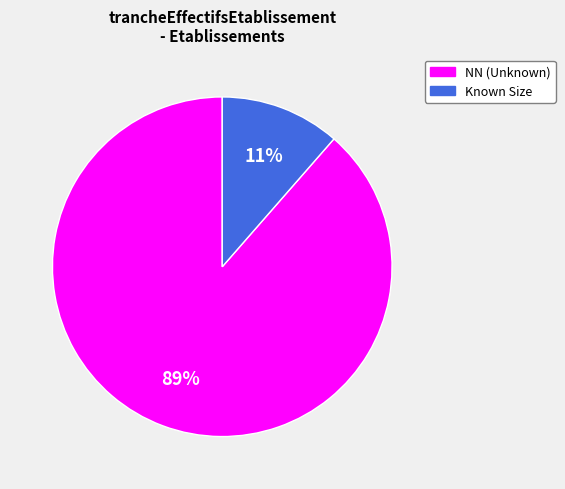

Is there a majority slice in this chart?

Yes